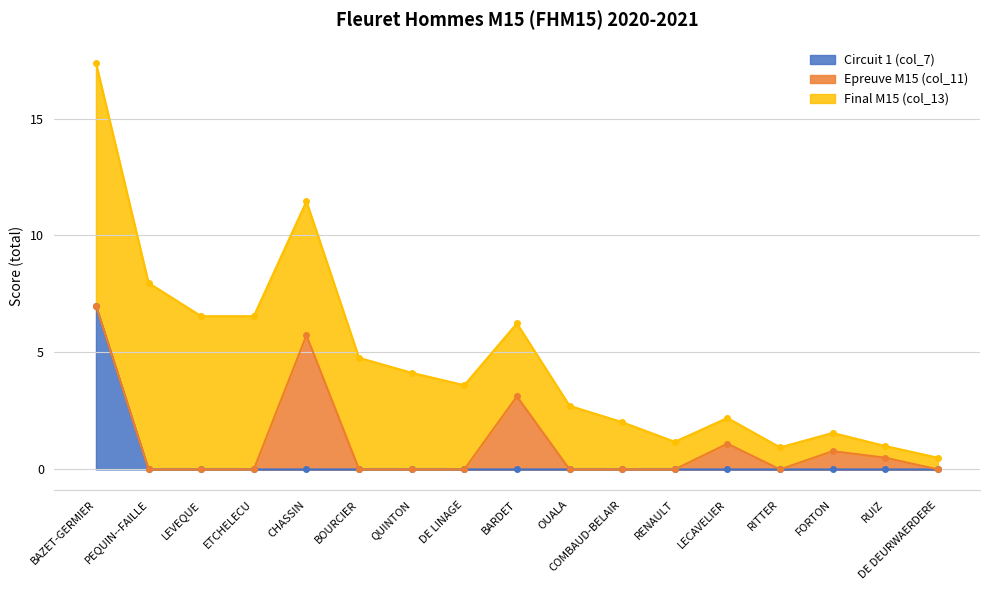

Does the chart have visible grid lines?

Yes